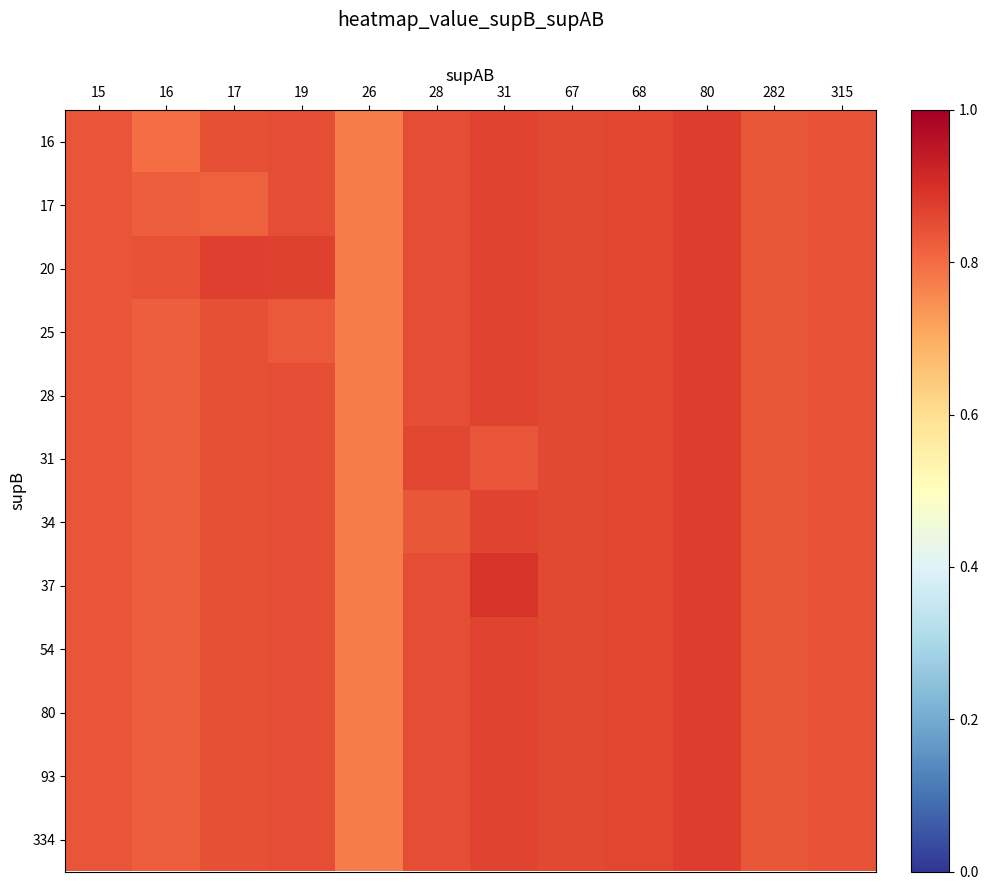

At which category does the chart reach its peak across all series?

31